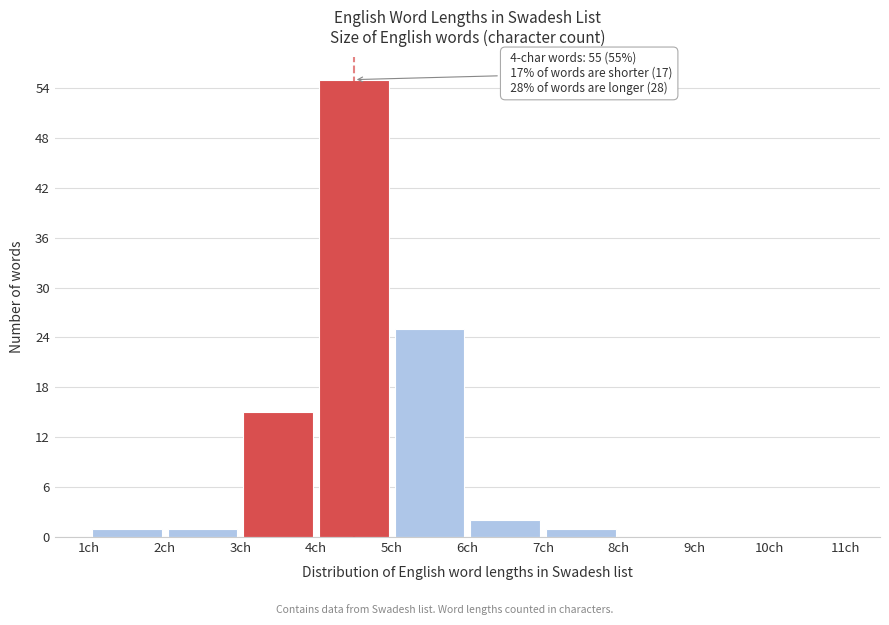

Which range on the x-axis has the tallest bar?

4 to 5